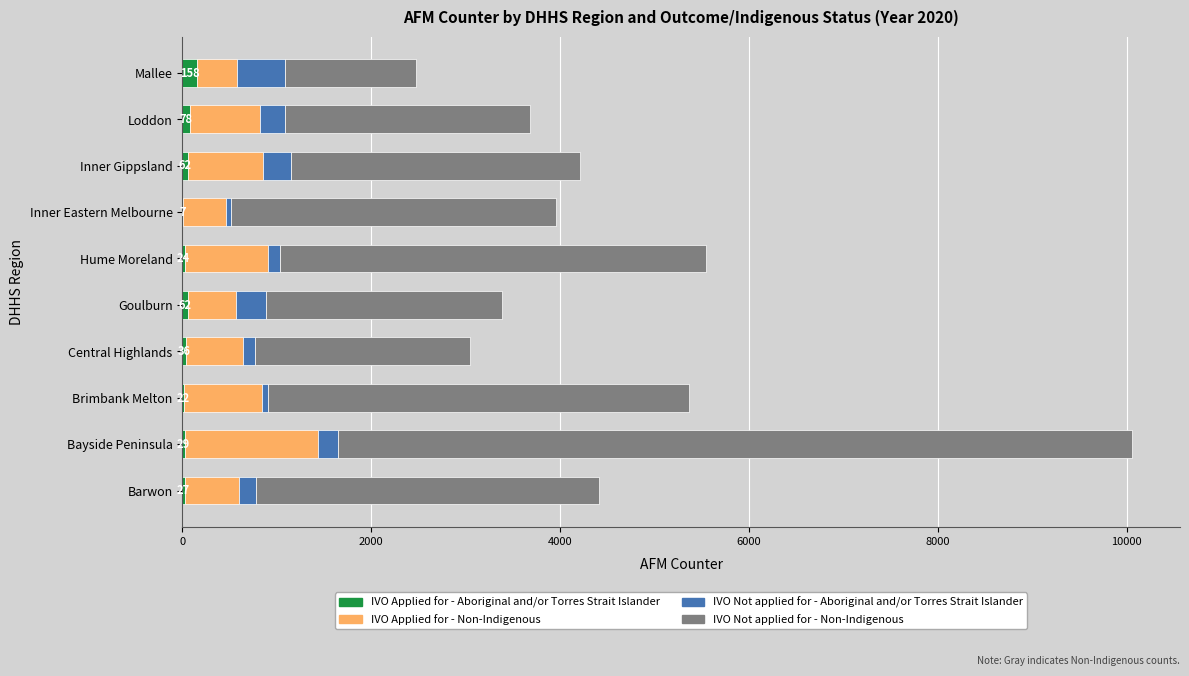

What is the sum of all IVO Applied for - Aboriginal and/or Torres Strait Islander values?

505